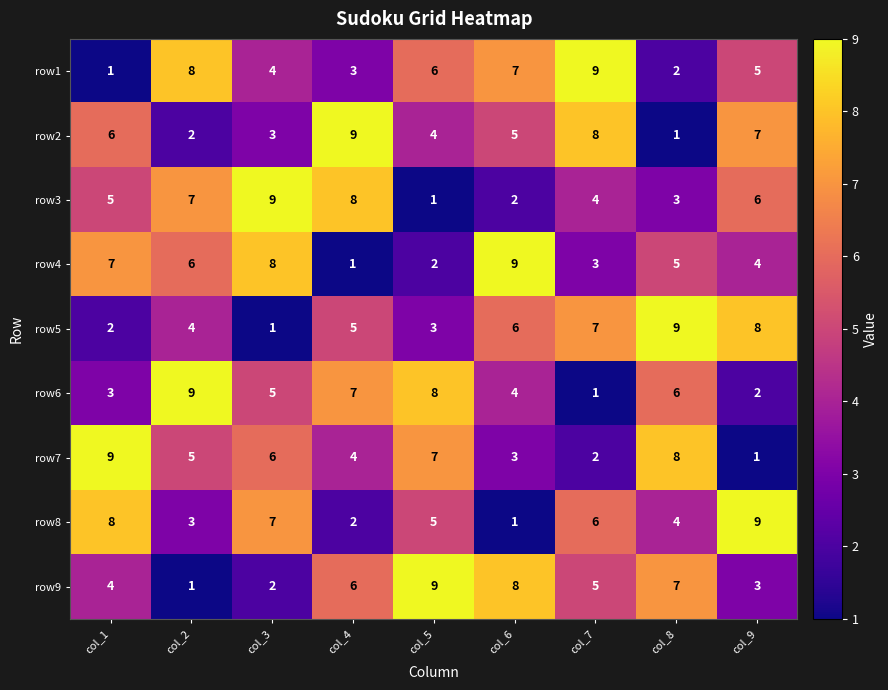

Is the value of row6 at col_2 greater than the value of row5 at col_2?

Yes